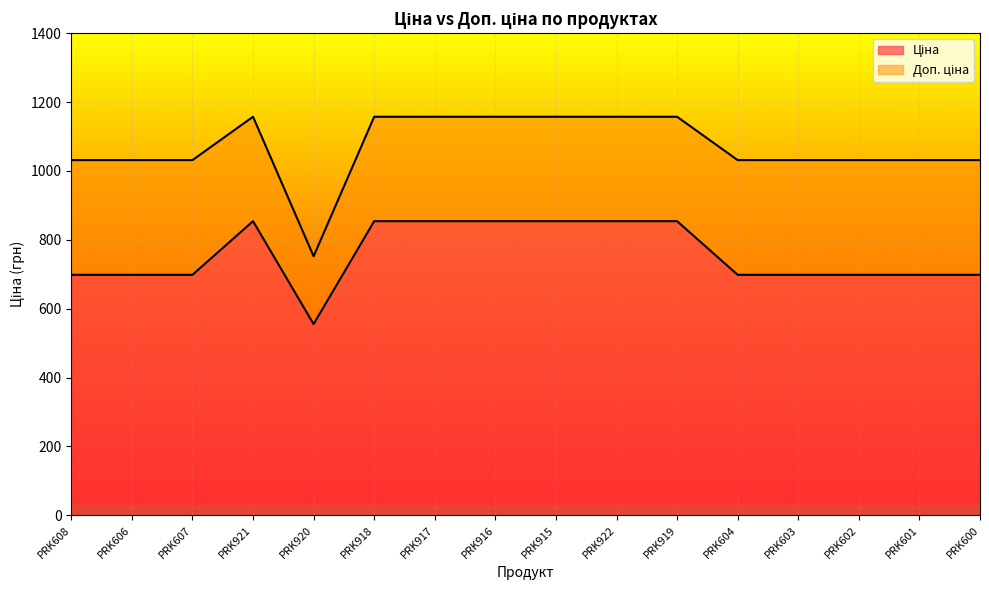

The value of Доп. ціна at PRK920 is 416.9. True or false?

False